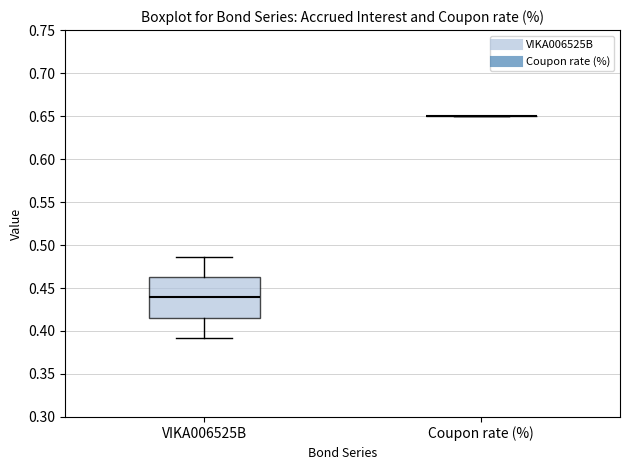

Comparing the boxes themselves (not the whiskers), which one is the tallest?

VIKA006525B